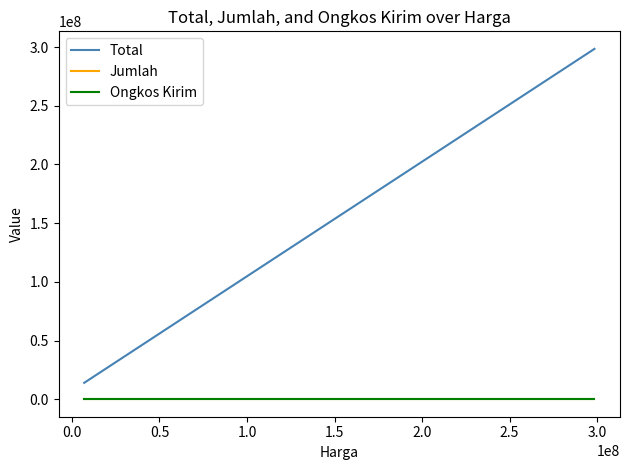

What is the difference between the maximum and minimum values in the Jumlah series?

1